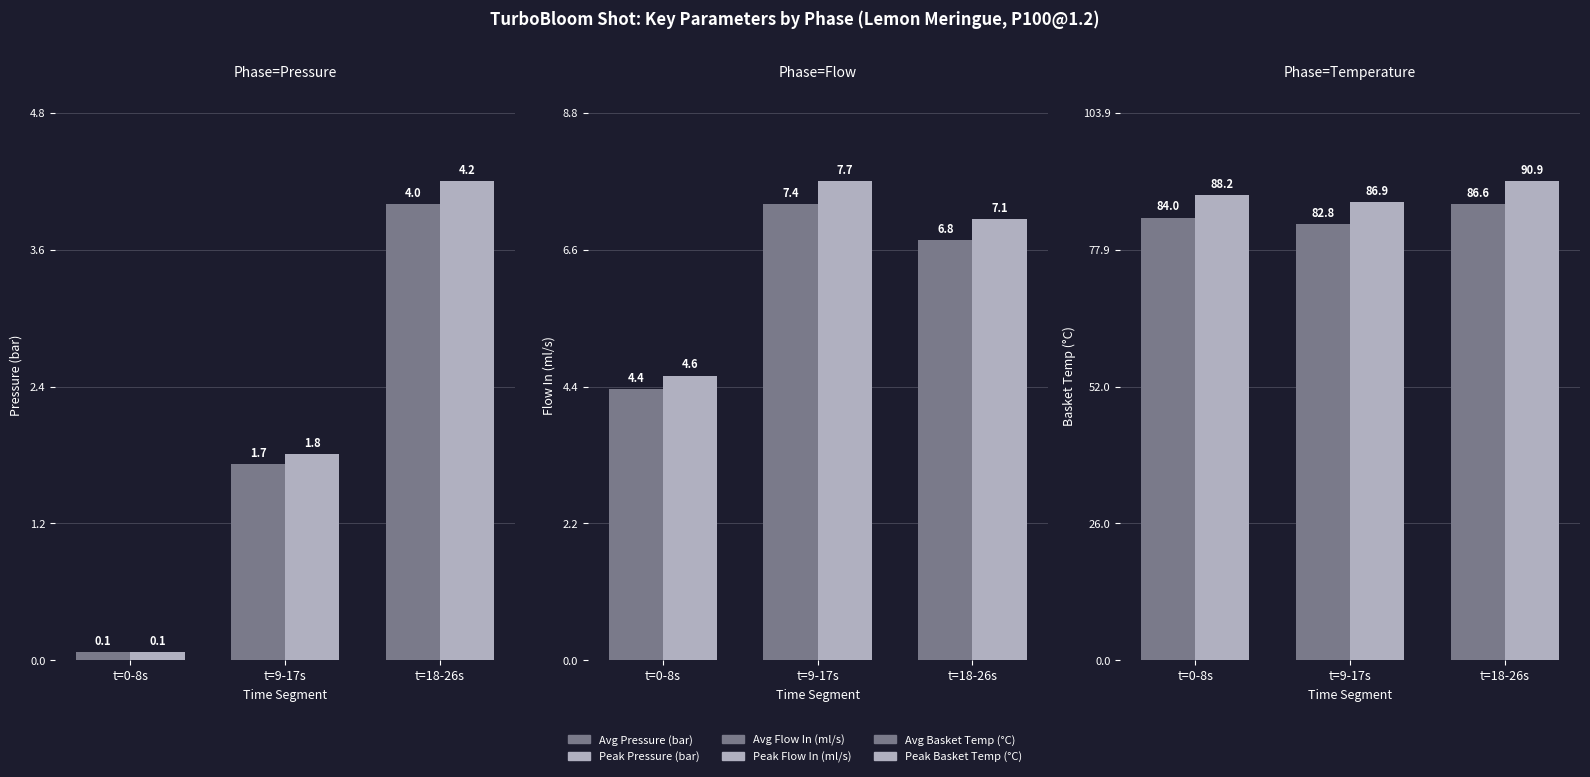

Reading left to right, list all the values displayed in this chart.

Avg Pressure (bar): 0.1	1.7	4.0
Peak Pressure (bar): 0.1	1.8	4.2
Avg Flow In (ml/s): 4.4	7.4	6.8
Peak Flow In (ml/s): 4.6	7.7	7.1
Avg Basket Temp (°C): 84.0	82.8	86.6
Peak Basket Temp (°C): 88.2	86.9	90.9